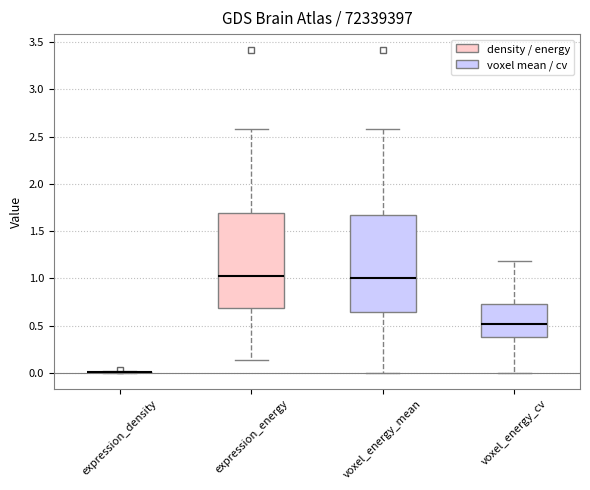

Where does the upper whisker of the box for voxel_energy_cv end on the y-axis? The values are not printed on the chart, so give them approximately, as read against the axis.

1.20